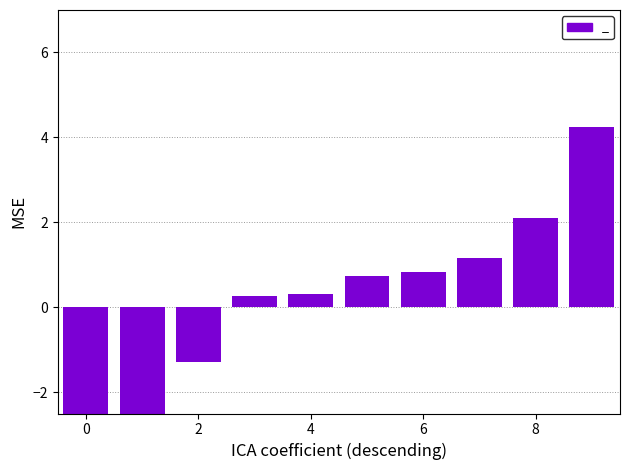

Is it true that the value at 5 is 1.2?

False